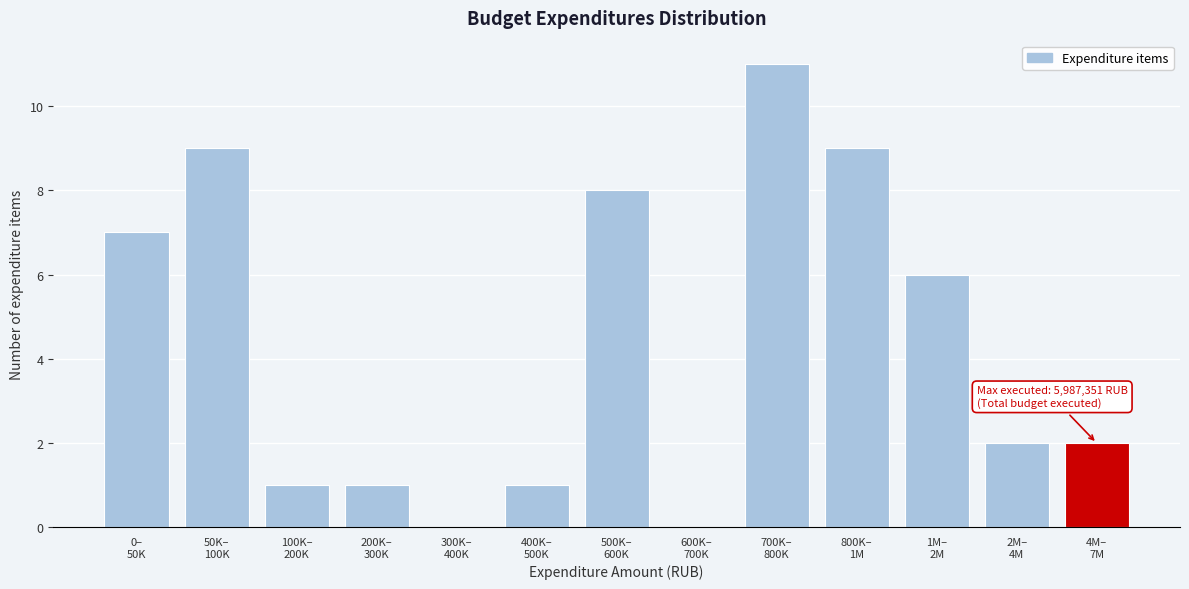

What is the maximum value shown in the chart?

11